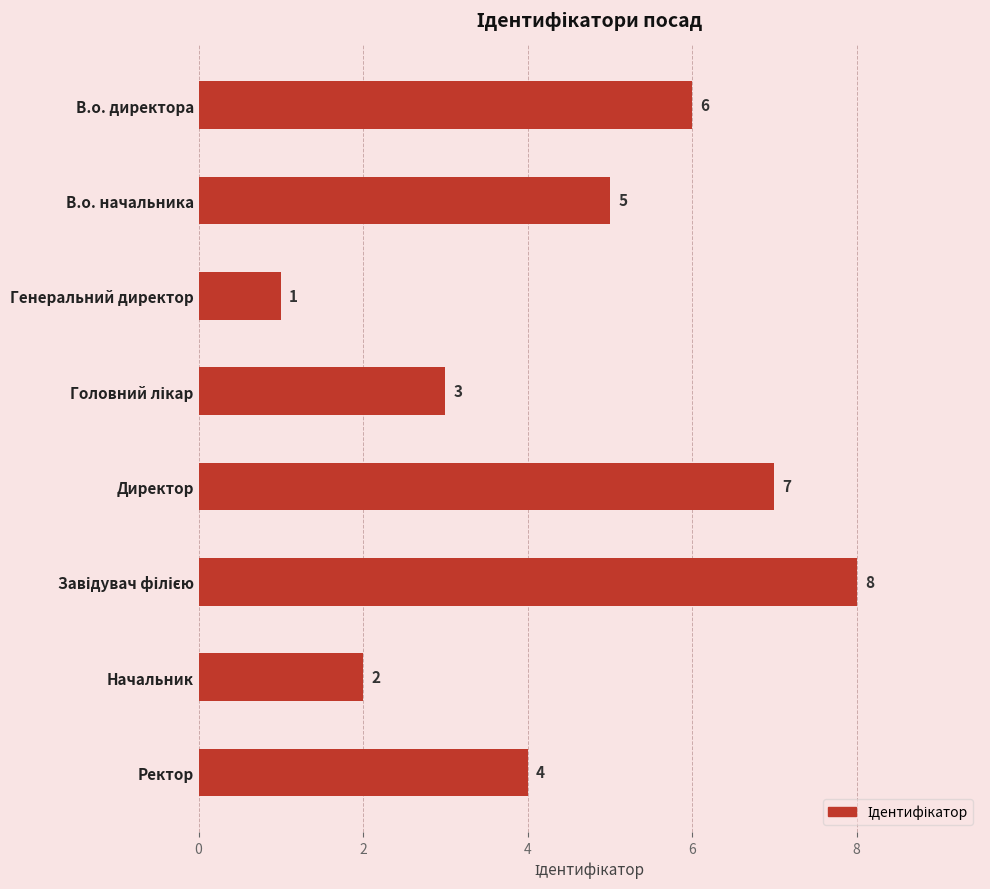

What is the sum of all values?

36